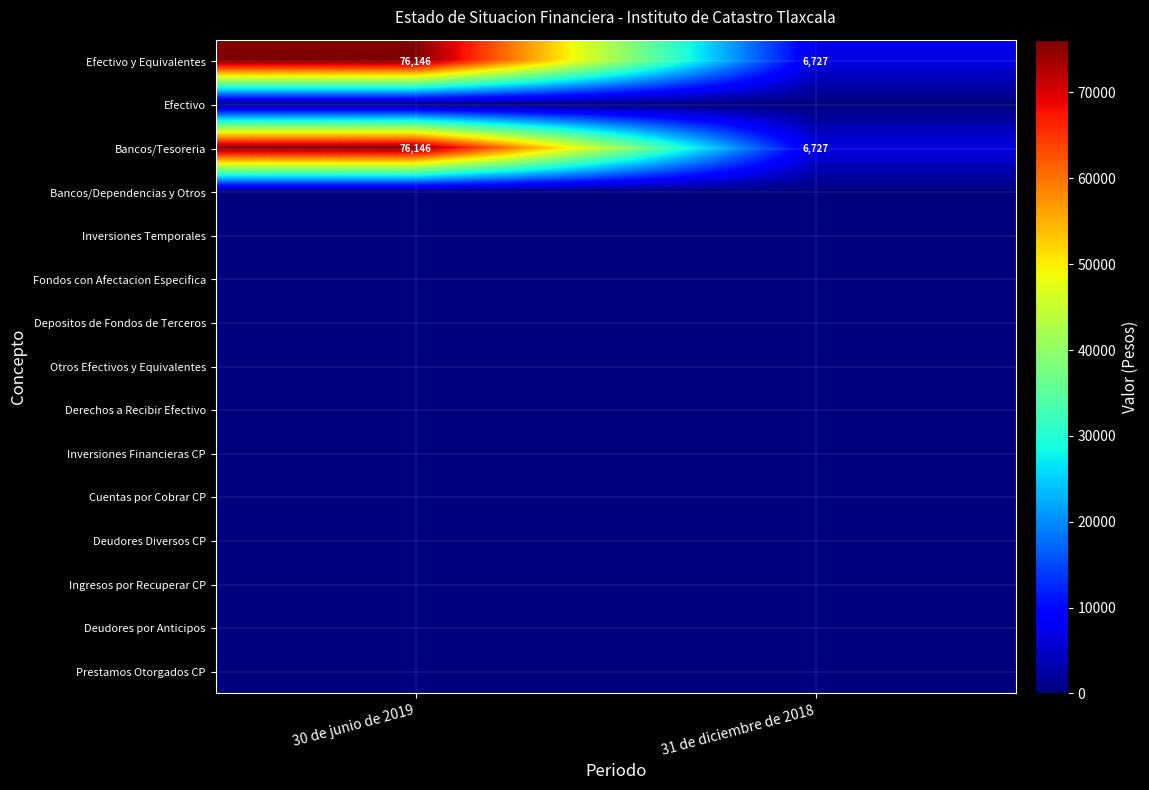

True or false: Bancos/Tesoreria has a value of 105160 at 30 de junio de 2019.

False